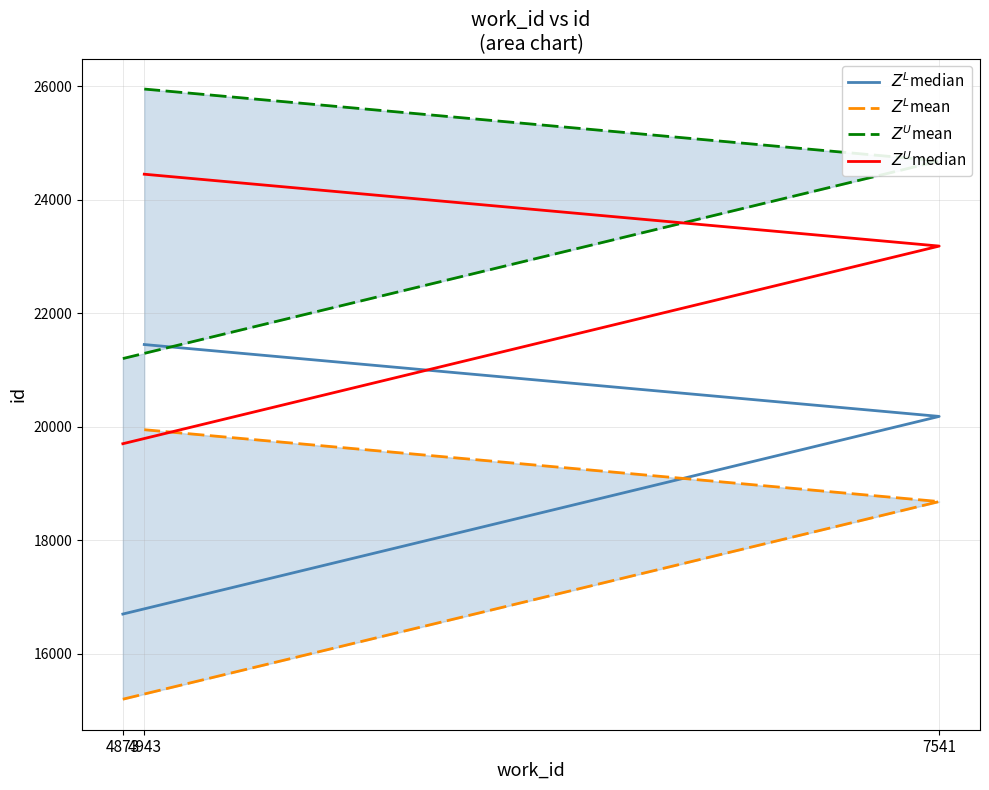

Reading left to right, transcribe all the data shown in this chart.

$Z^L$median: 4873=16700	7541=20181	4943=21447
$Z^L$mean: 4873=15200	7541=18681	4943=19947
$Z^U$mean: 4873=21200	7541=24681	4943=25947
$Z^U$median: 4873=19700	7541=23181	4943=24447